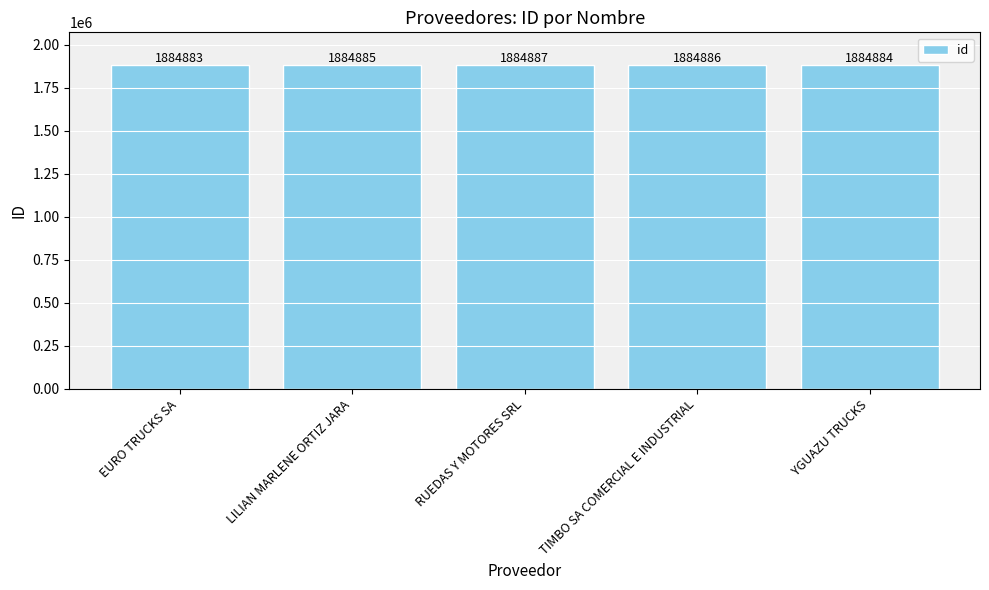

What is the label of the 2nd bar from the right?

TIMBO SA COMERCIAL E INDUSTRIAL